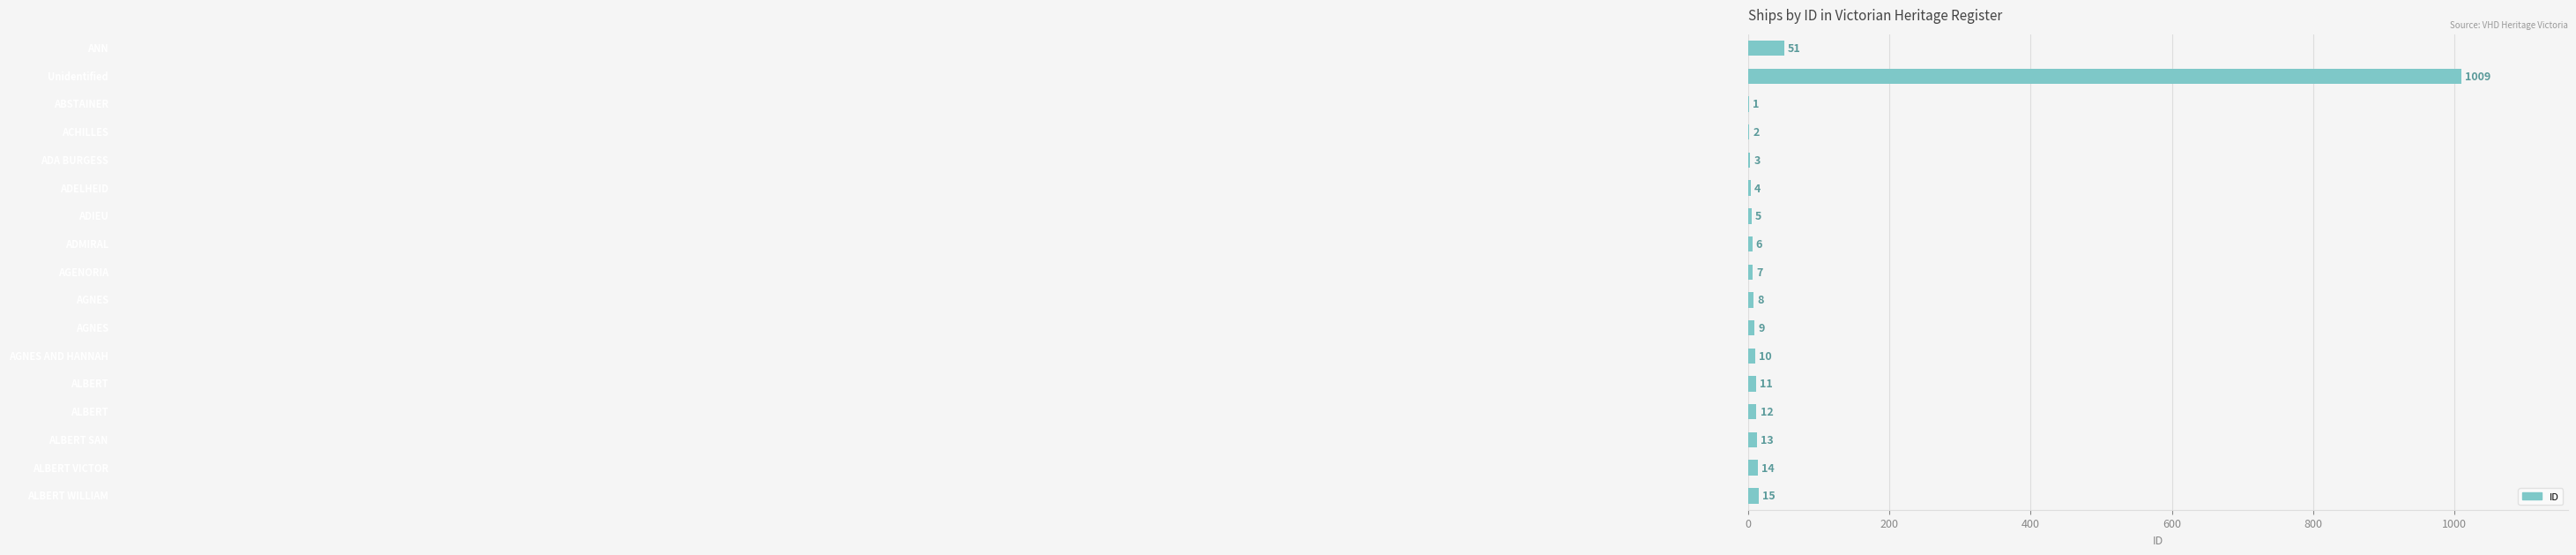

How many series are shown in this chart?

1